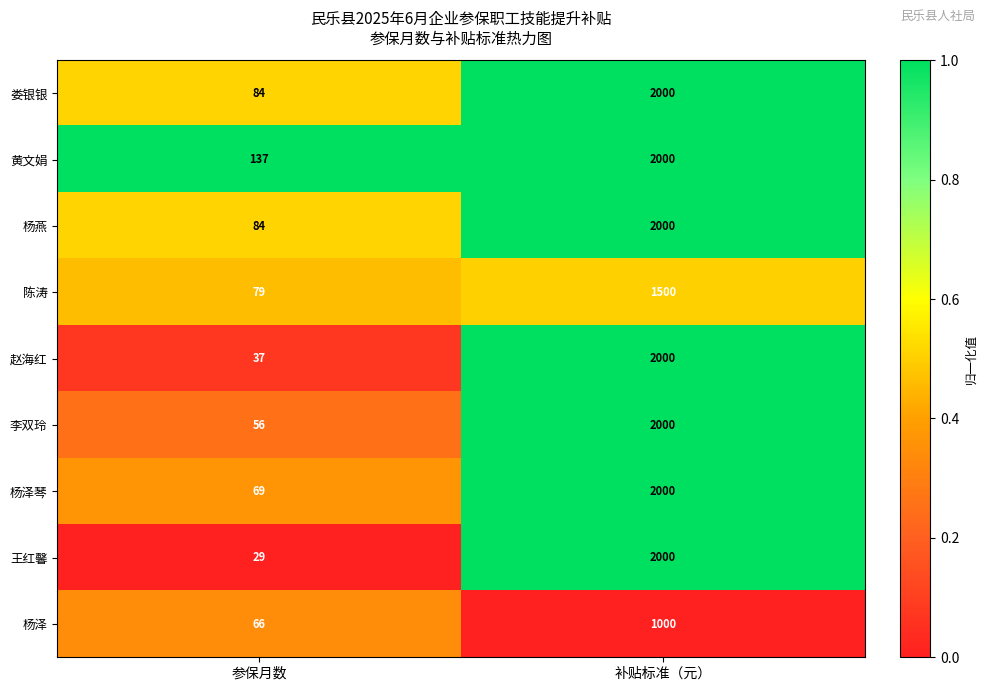

What is the approximate value of 王红馨 at 补贴标准（元）?

2000